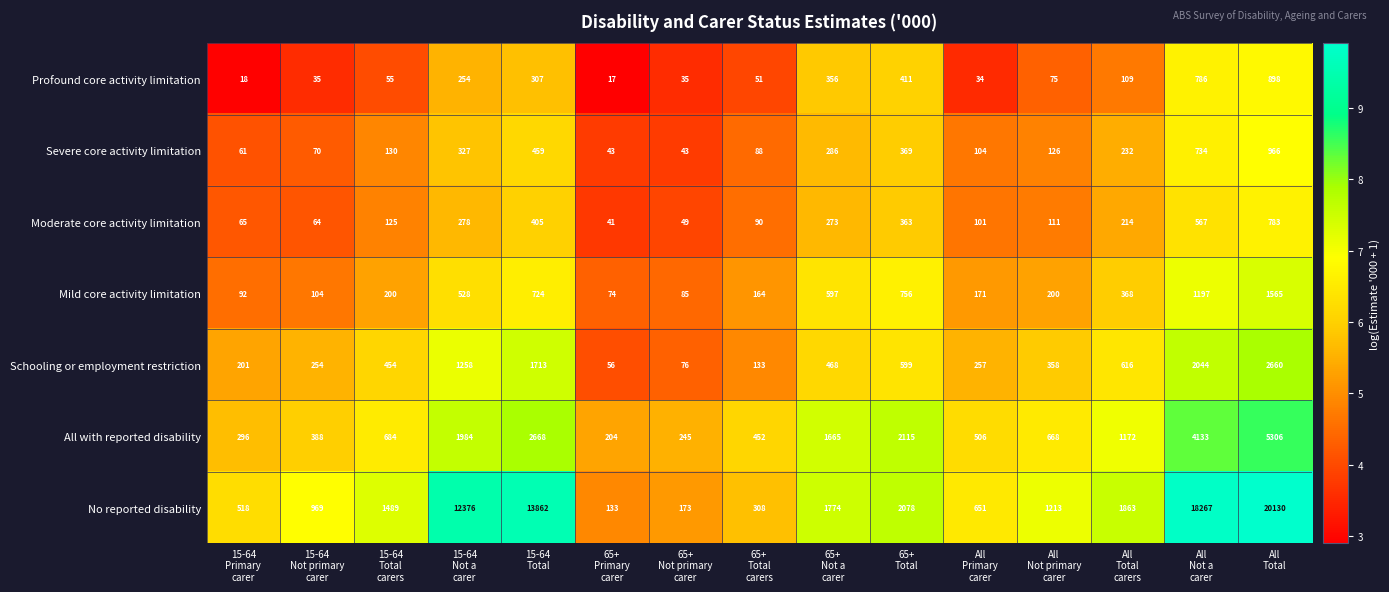

At which category is the sum across all series the highest?

All
Total